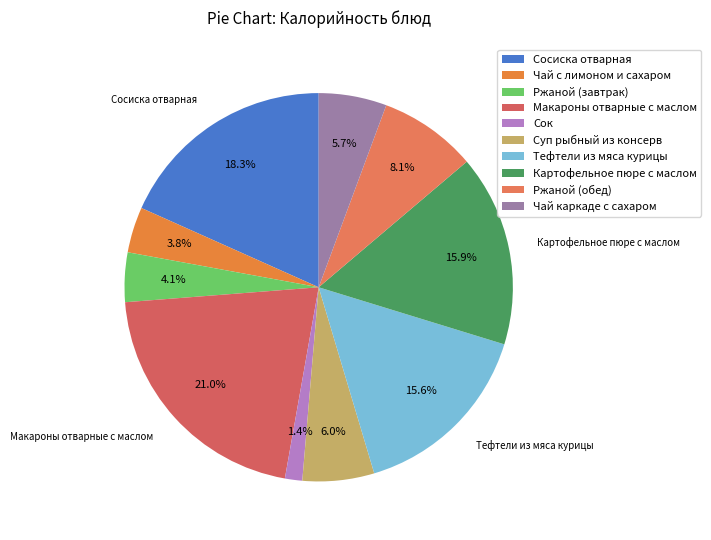

Between Сок and Картофельное пюре с маслом, which is larger?

Картофельное пюре с маслом